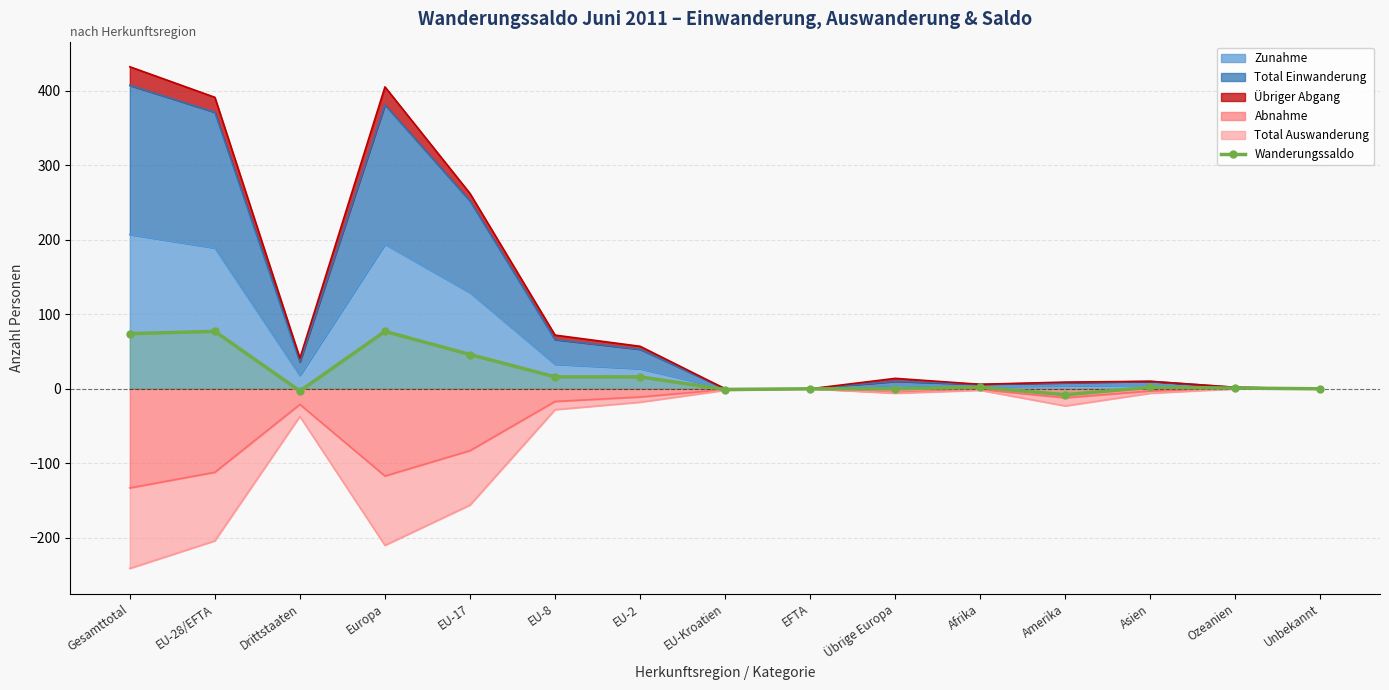

How many lines are shown in the chart?

1